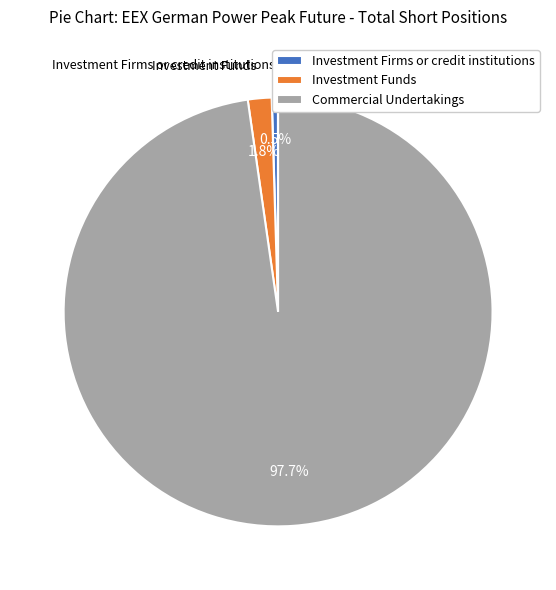

What is the total percentage of Commercial Undertakings and Investment Funds?

99.5%